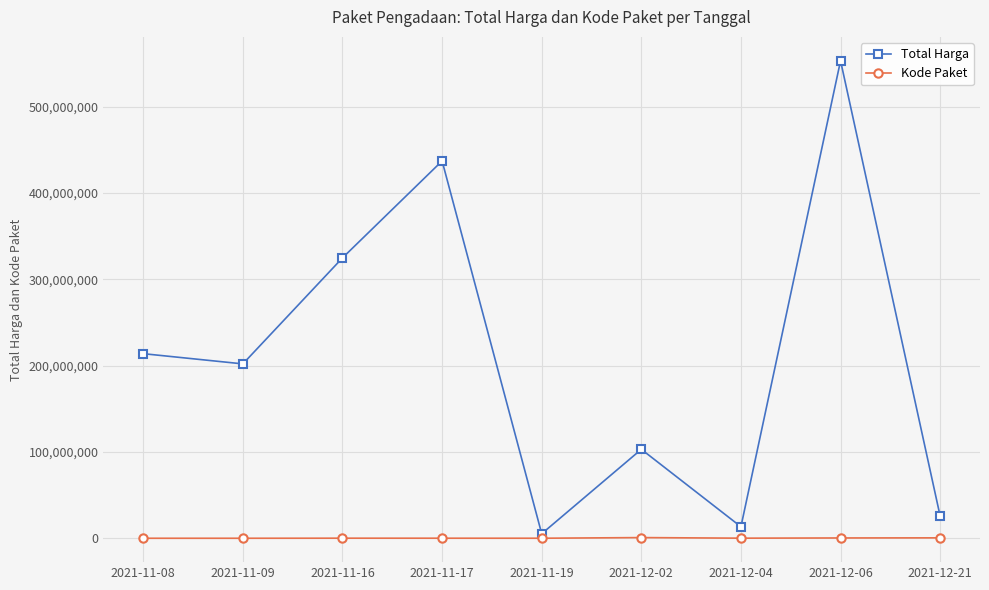

How many series are shown in this chart?

2